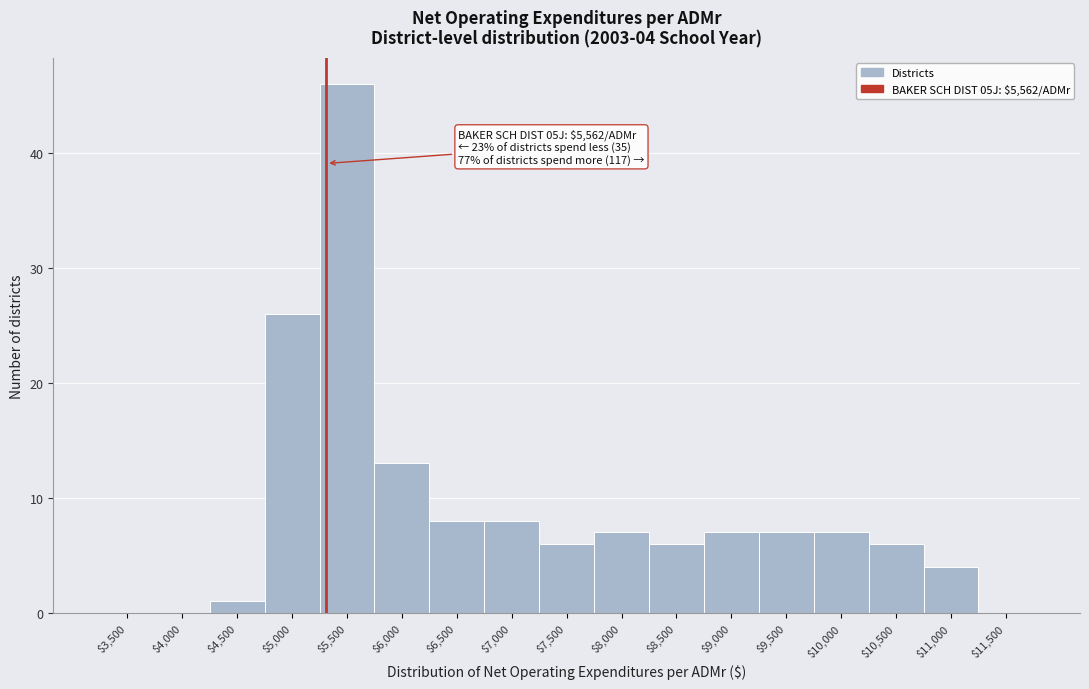

True or false: the data shows 2 at $6,500.

False